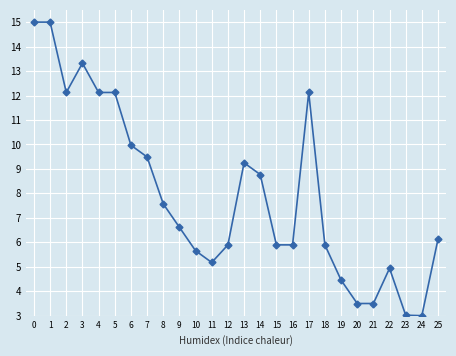

How many lines are shown in the chart?

1